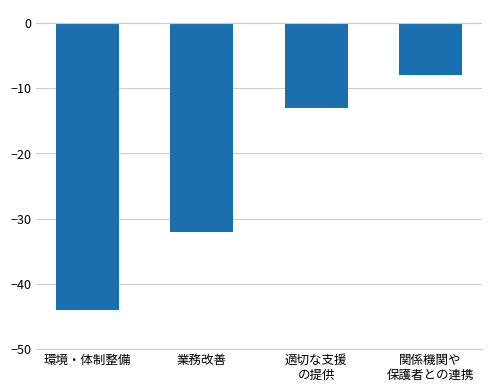

What is the label of the 2nd bar from the right?

適切な支援
の提供